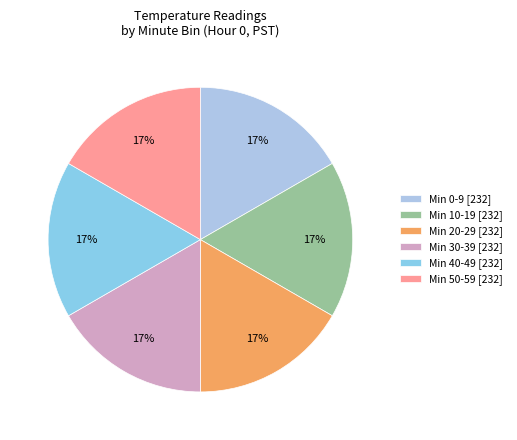

How many slices are in this pie chart?

6